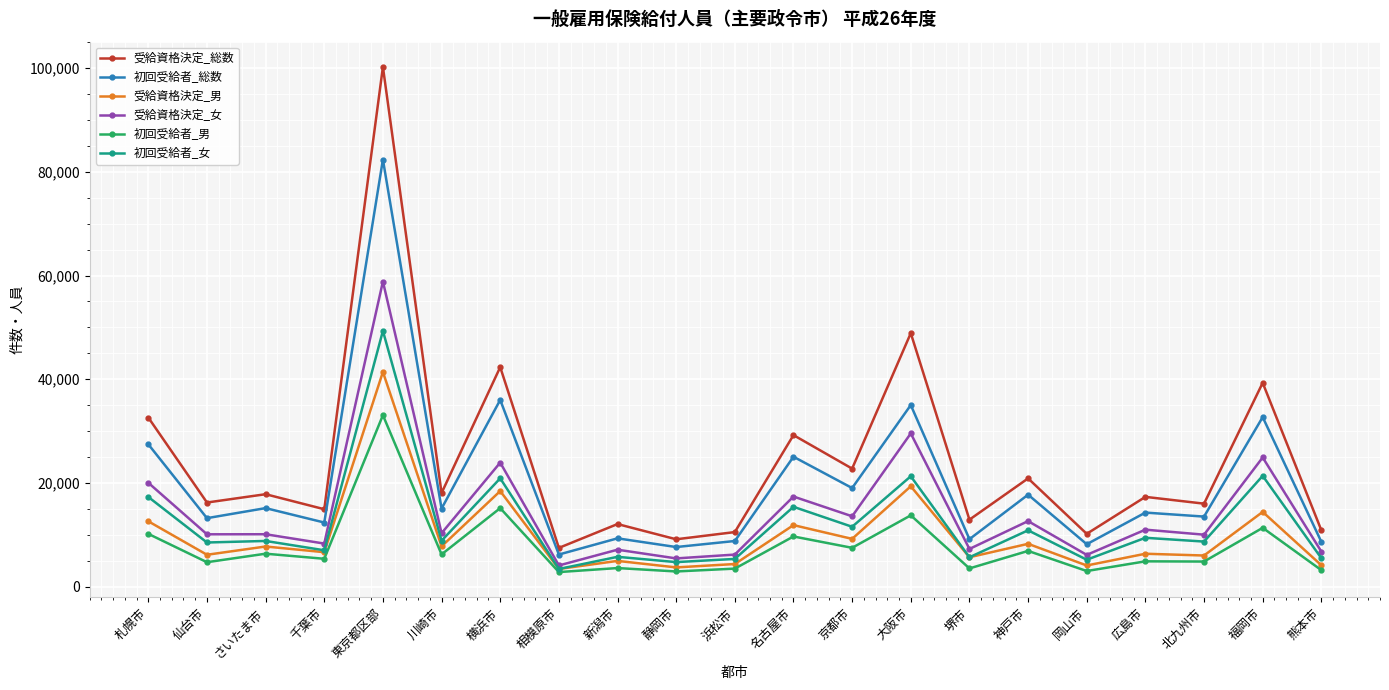

True or false: 初回受給者_男 and 受給資格決定_女 cross at least once.

False